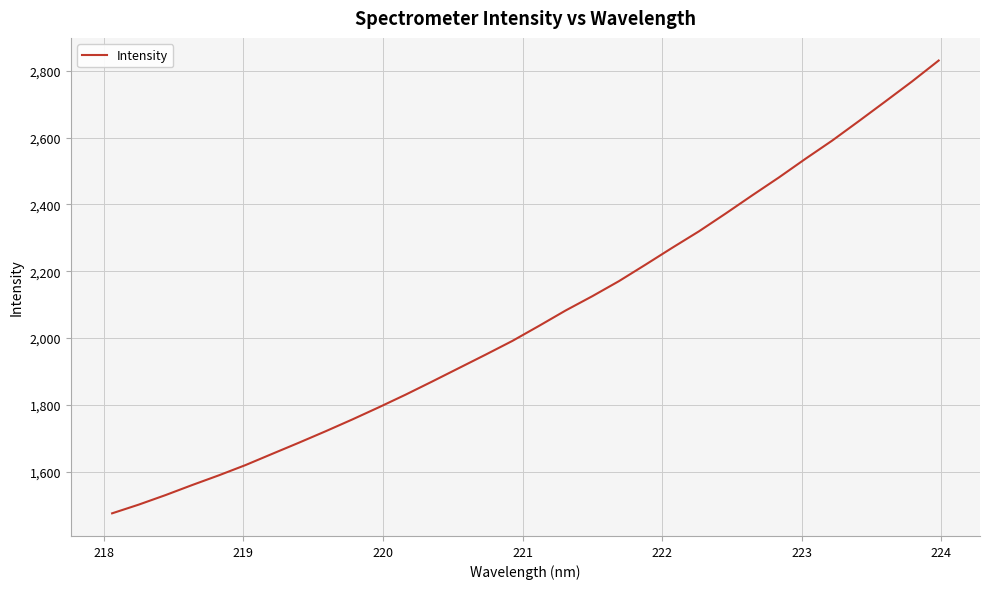

What is the maximum value shown in the chart?

2830.3